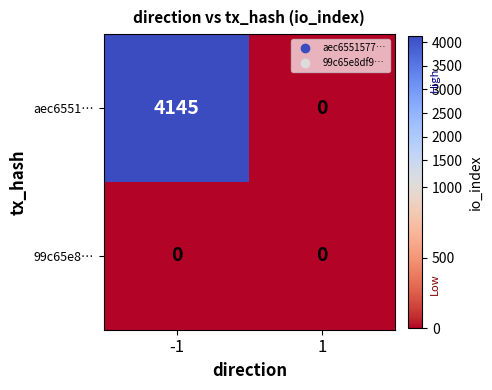

How many categories are shown in the chart?

2